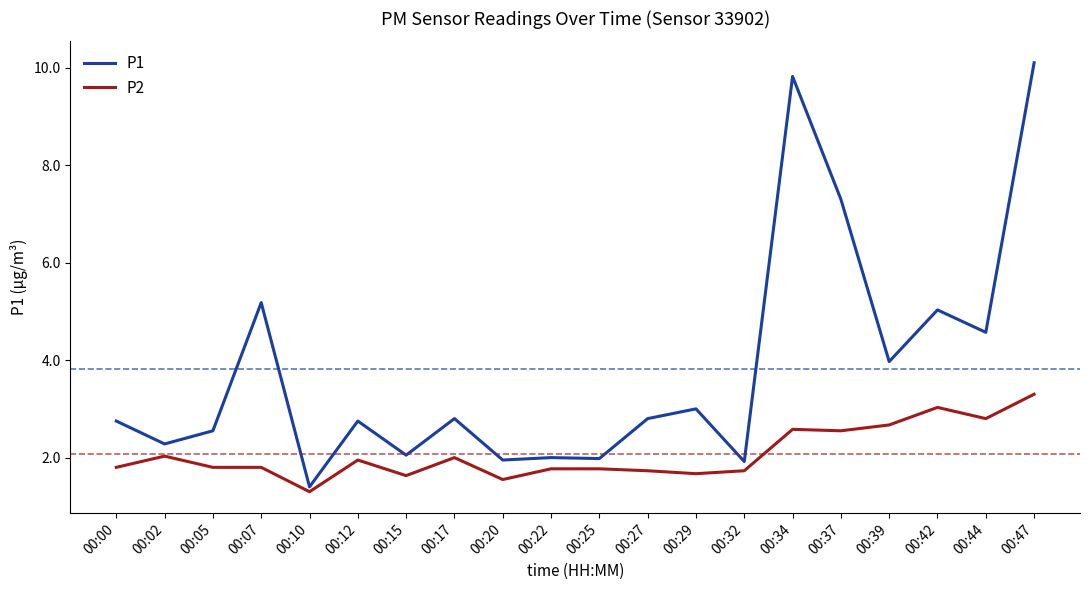

Which series has the largest range (max minus min)?

P1